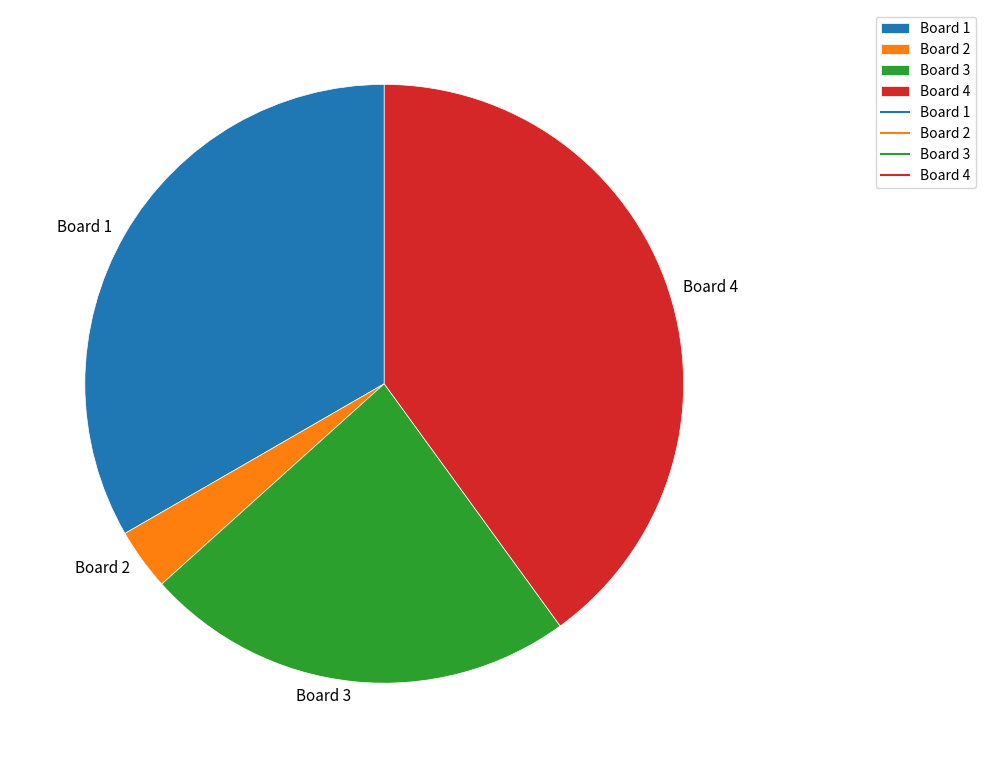

Does Board 3 account for over 50% of the chart?

No